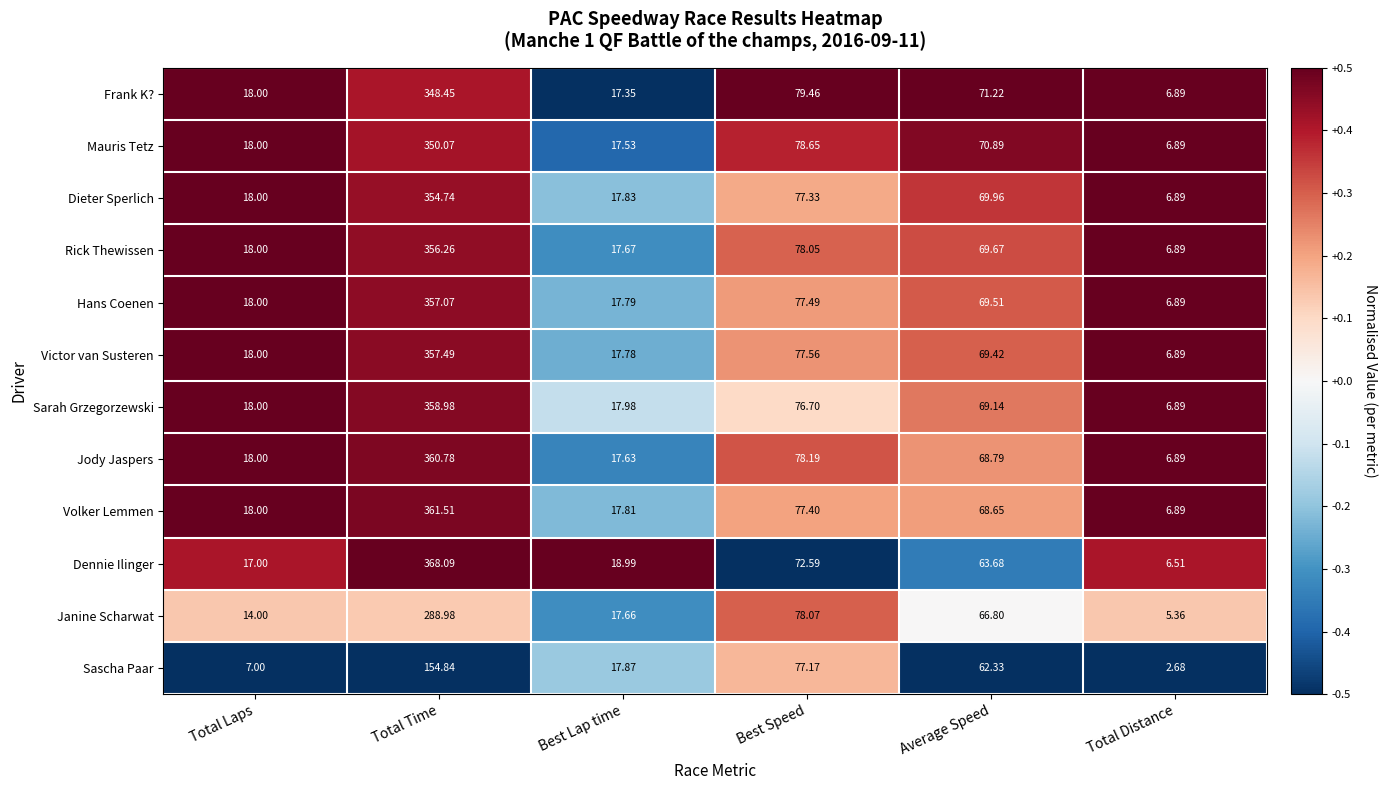

How many values in the Dennie Ilinger series exceed 63?

3